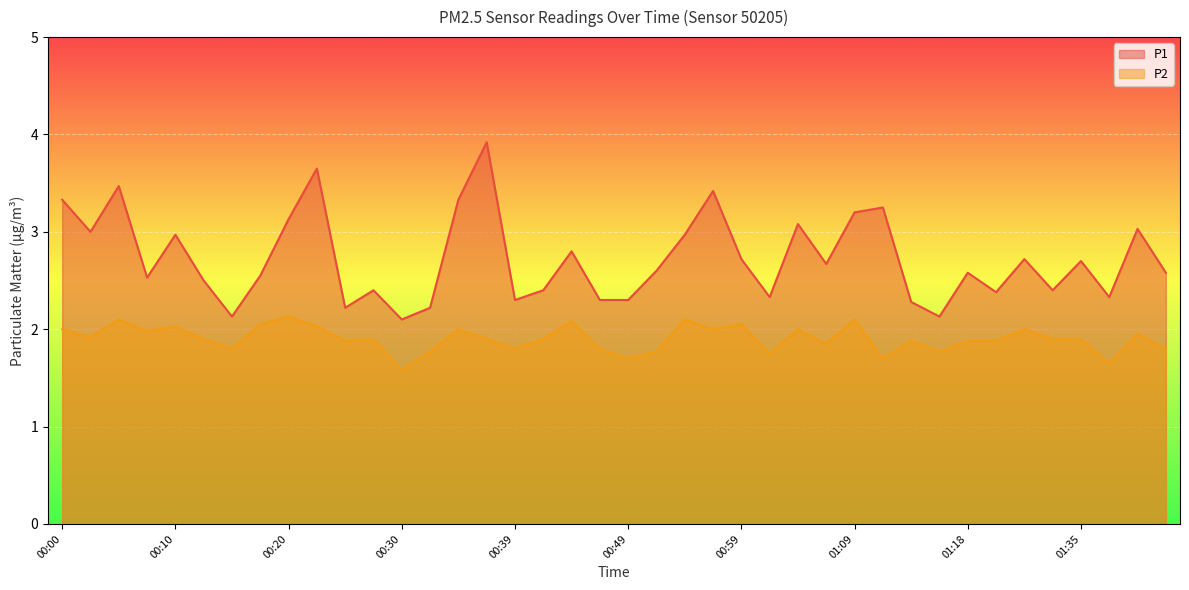

Which category has the lowest value across all series?

00:30